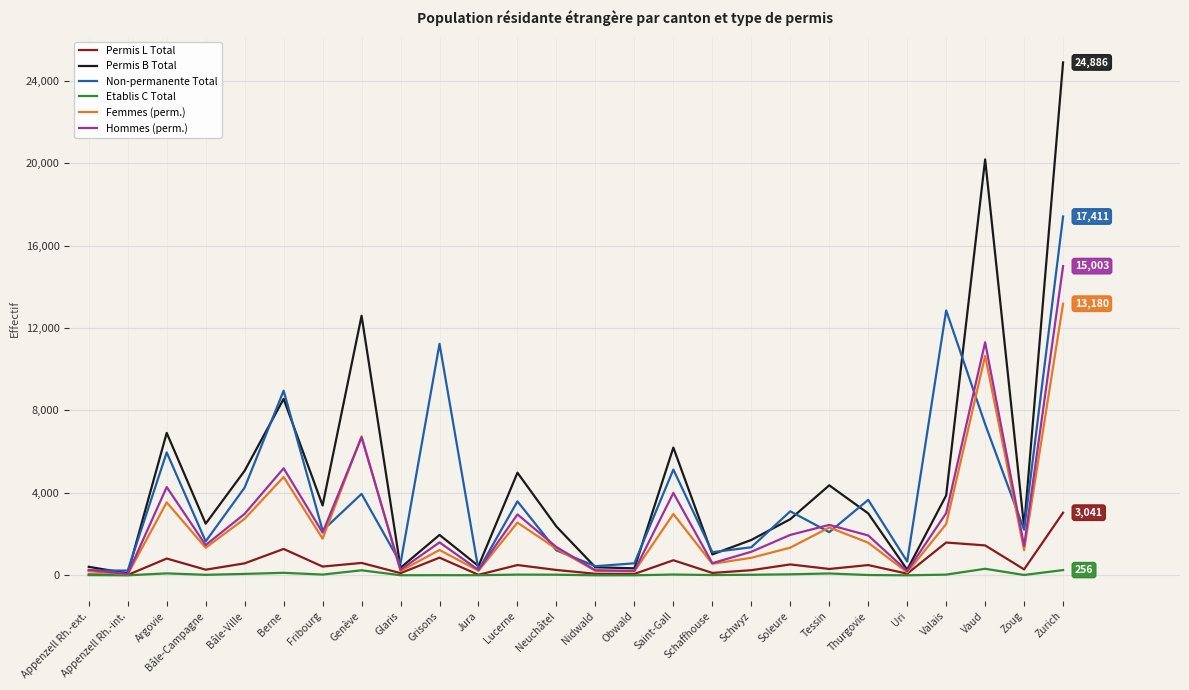

Which series changed the most between Fribourg and Lucerne?

Permis B Total